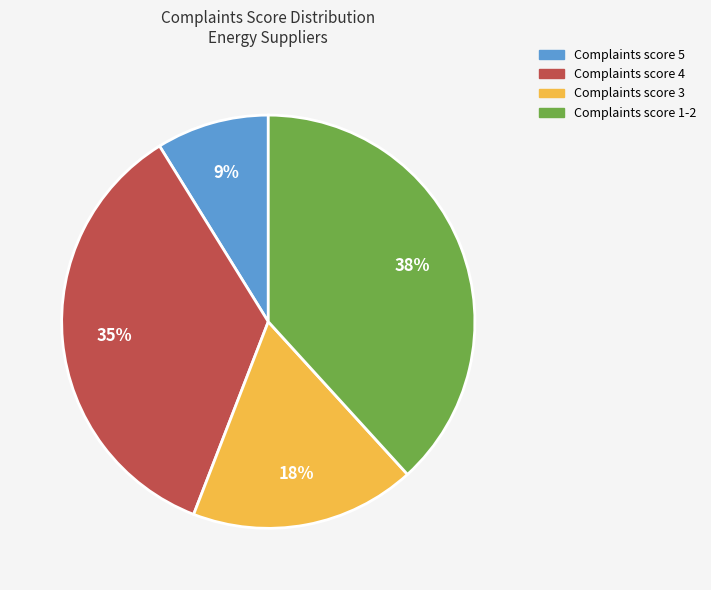

Is there a majority slice in this chart?

No